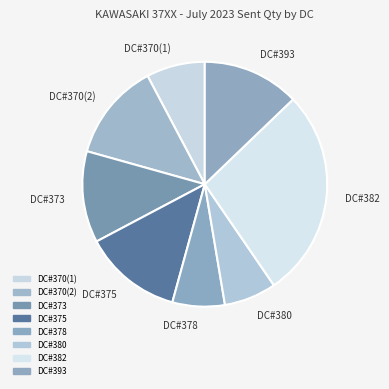

Does DC#393 represent more than half of the total?

No